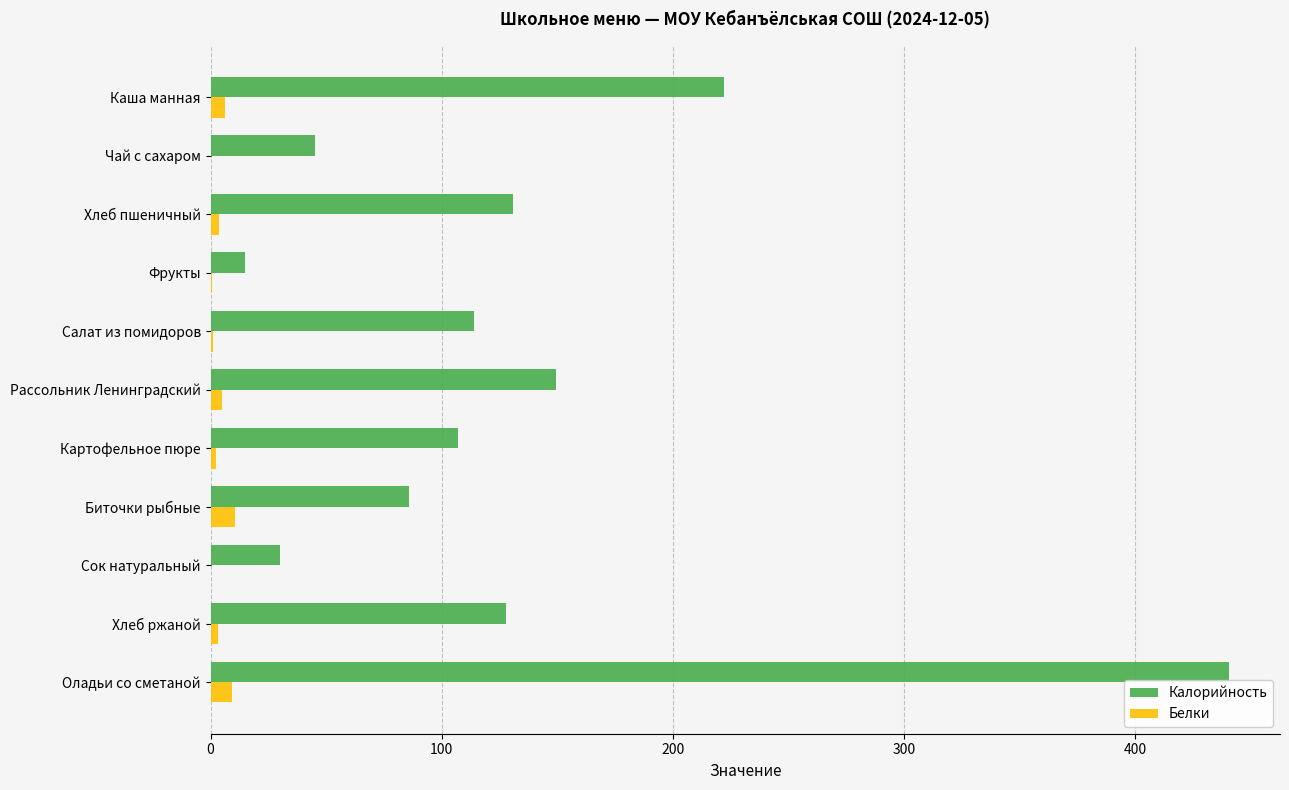

The Калорийность series shows 30.0 at Сок натуральный. True or false?

True